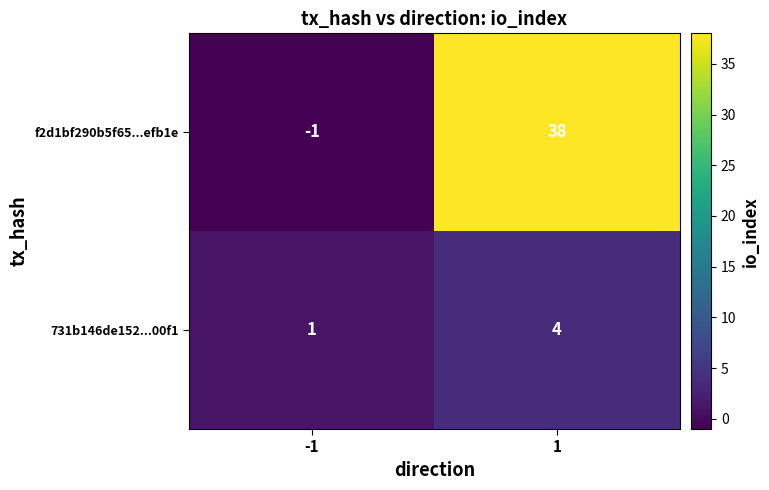

Which series has the largest total across all categories?

f2d1bf290b5f65...efb1e